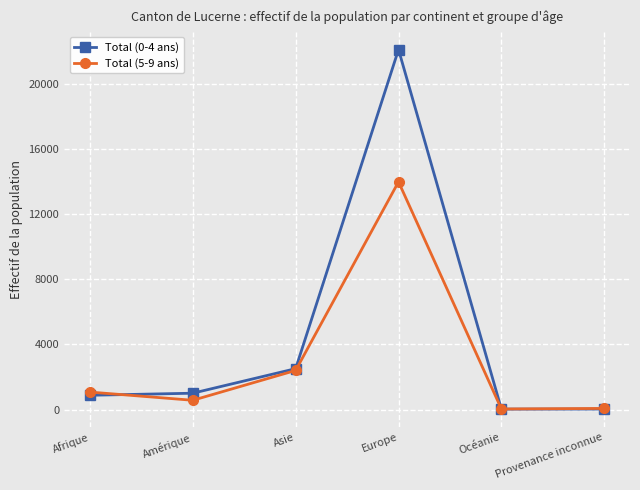

What is the sum of all Total (5-9 ans) values?

18123